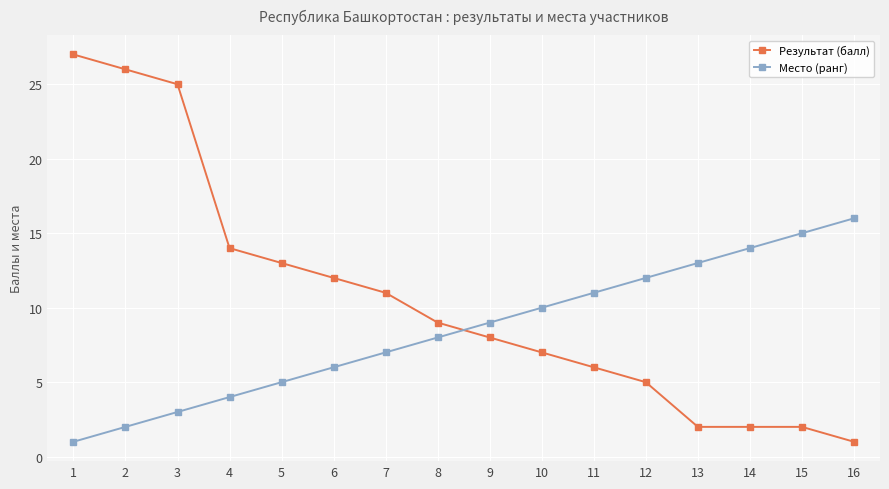

At which label is Место (ранг) closest to 8?

8